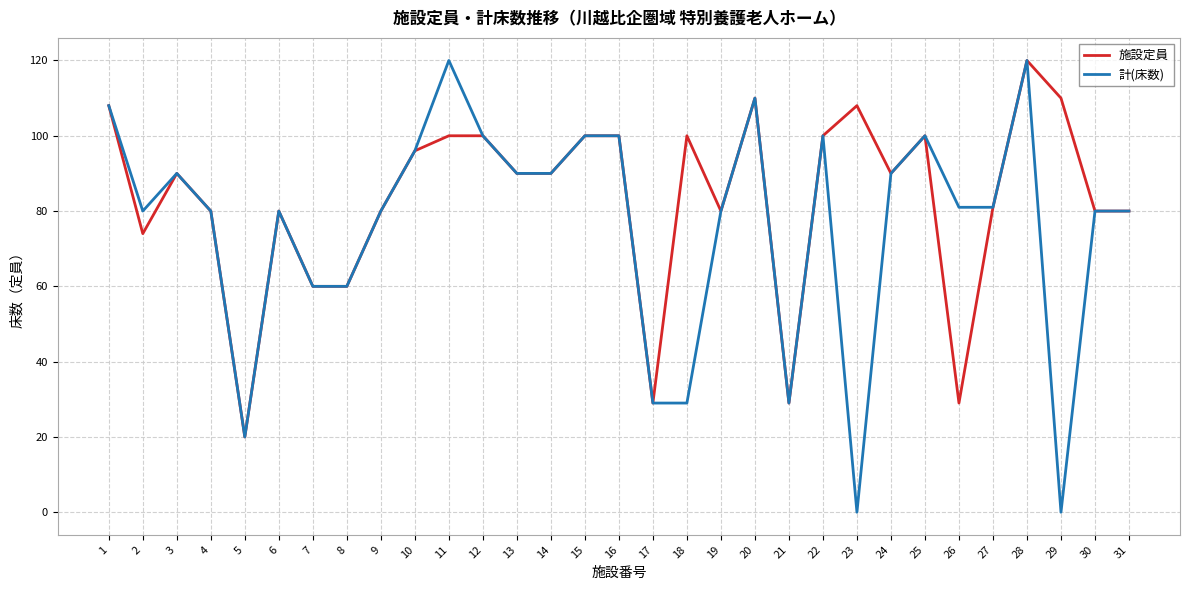

What is the difference between the maximum and minimum values in the 計(床数) series?

120